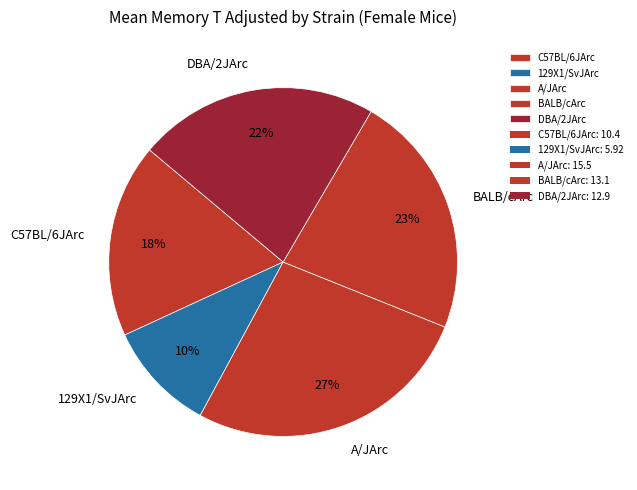

To the nearest percent, what is the difference between the 129X1/SvJArc and C57BL/6JArc slice percentages?

8%